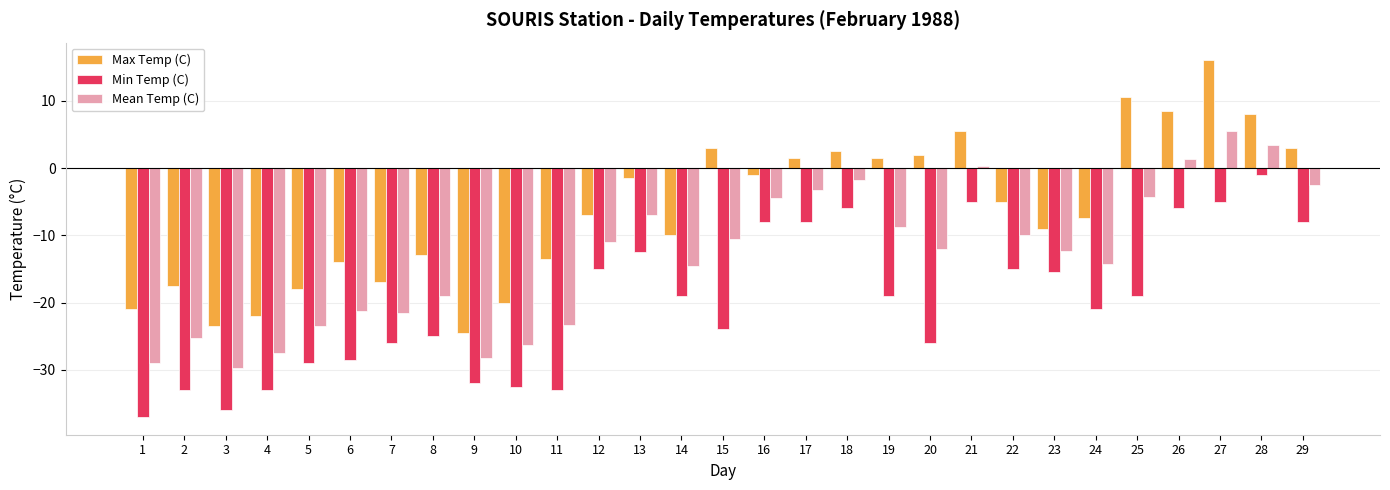

What is the total value across all series at 3?

-89.3